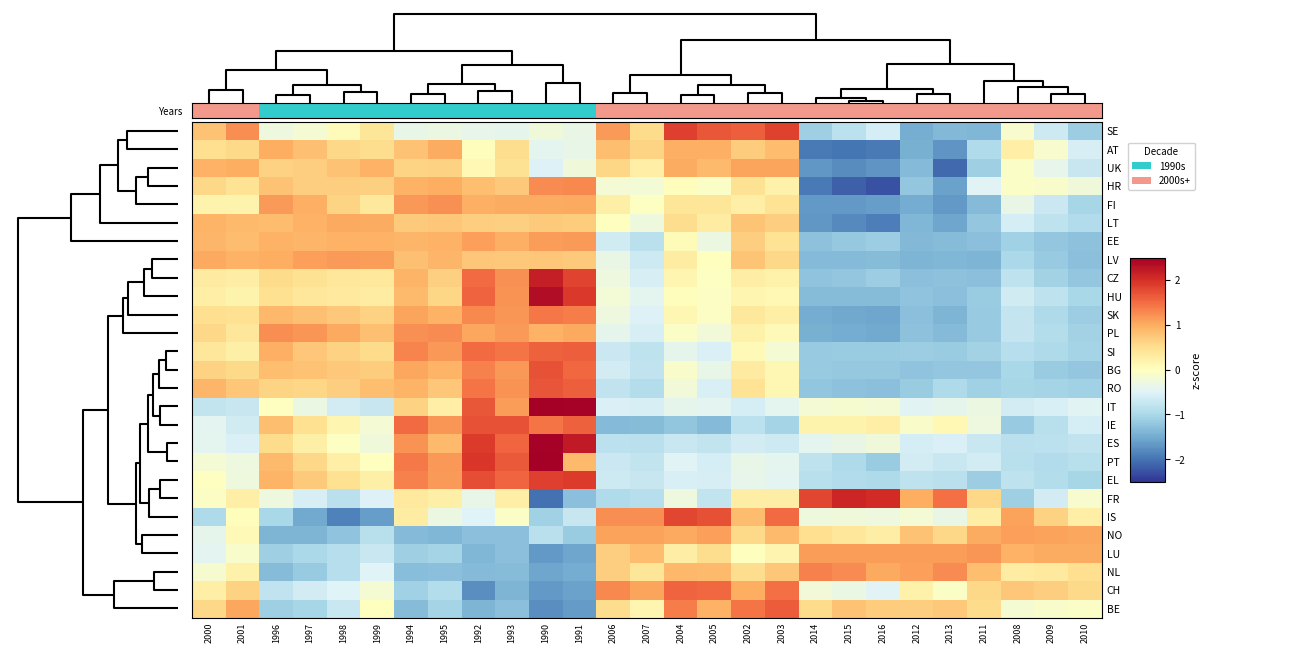

Reading left to right, list all the values displayed in this chart.

SE: 2000=0.8	2001=1.2	1996=-0.3	1997=-0.2	1998=0.1	1999=0.4	1994=-0.4	1995=-0.3	1992=-0.4	1993=-0.4	1990=-0.3	1991=-0.3	2006=1.2	2007=0.5	2004=1.9	2005=1.7	2002=1.6	2003=1.9	2014=-1.1	2015=-0.8	2016=-0.6	2012=-1.5	2013=-1.4	2011=-1.4	2008=-0.1	2009=-0.7	2010=-1.1
AT: 2000=0.5	2001=0.6	1996=1.0	1997=0.8	1998=0.6	1999=0.5	1994=0.8	1995=1.0	1992=0.0	1993=0.5	1990=-0.4	1991=-0.4	2006=0.8	2007=0.6	2004=1.0	2005=1.0	2002=0.7	2003=0.8	2014=-1.9	2015=-2.0	2016=-1.9	2012=-1.5	2013=-1.7	2011=-1.0	2008=0.3	2009=-0.1	2010=-0.6
UK: 2000=1.0	2001=1.0	1996=0.6	1997=0.7	1998=0.8	1999=0.9	1994=0.6	1995=0.6	1992=0.1	1993=0.5	1990=-0.5	1991=-0.3	2006=0.6	2007=0.3	2004=1.0	2005=0.9	2002=1.1	2003=1.1	2014=-1.7	2015=-1.8	2016=-1.7	2012=-1.3	2013=-2.1	2011=-1.1	2008=-0.1	2009=-0.4	2010=-0.7
HR: 2000=0.6	2001=0.4	1996=0.8	1997=0.7	1998=0.7	1999=0.7	1994=0.9	1995=1.0	1992=0.8	1993=0.7	1990=1.3	1991=1.3	2006=-0.2	2007=-0.2	2004=0.0	2005=-0.1	2002=0.5	2003=0.2	2014=-1.9	2015=-2.2	2016=-2.3	2012=-1.2	2013=-1.6	2011=-0.5	2008=-0.1	2009=-0.1	2010=-0.3
FI: 2000=0.2	2001=0.2	1996=1.1	1997=1.0	1998=0.6	1999=0.4	1994=1.2	1995=1.2	1992=1.0	1993=1.0	1990=1.0	1991=1.0	2006=0.2	2007=-0.0	2004=0.4	2005=0.4	2002=0.3	2003=0.4	2014=-1.7	2015=-1.7	2016=-1.6	2012=-1.5	2013=-1.7	2011=-1.3	2008=-0.3	2009=-0.7	2010=-1.0
LT: 2000=0.9	2001=0.9	1996=0.8	1997=1.0	1998=1.0	1999=1.0	1994=0.7	1995=0.8	1992=0.7	1993=0.7	1990=0.7	1991=0.7	2006=0.0	2007=-0.3	2004=0.5	2005=0.3	2002=0.8	2003=0.7	2014=-1.7	2015=-1.8	2016=-1.9	2012=-1.4	2013=-1.5	2011=-1.2	2008=-0.6	2009=-0.8	2010=-0.9
EE: 2000=0.9	2001=0.8	1996=0.9	1997=0.9	1998=0.9	1999=0.9	1994=0.9	1995=0.9	1992=1.1	1993=1.0	1990=1.1	1991=1.1	2006=-0.6	2007=-0.9	2004=0.1	2005=-0.3	2002=0.7	2003=0.4	2014=-1.3	2015=-1.2	2016=-1.1	2012=-1.4	2013=-1.3	2011=-1.3	2008=-1.1	2009=-1.2	2010=-1.3
LV: 2000=1.0	2001=0.9	1996=1.0	1997=1.1	1998=1.1	1999=1.1	1994=0.8	1995=0.9	1992=0.8	1993=0.7	1990=0.7	1991=0.7	2006=-0.3	2007=-0.7	2004=0.3	2005=0.0	2002=0.8	2003=0.6	2014=-1.3	2015=-1.3	2016=-1.3	2012=-1.4	2013=-1.4	2011=-1.4	2008=-1.0	2009=-1.2	2010=-1.3
CZ: 2000=0.3	2001=0.3	1996=0.5	1997=0.5	1998=0.4	1999=0.4	1994=0.9	1995=0.7	1992=1.5	1993=1.2	1990=2.2	1991=1.8	2006=-0.3	2007=-0.6	2004=0.1	2005=-0.0	2002=0.3	2003=0.2	2014=-1.2	2015=-1.2	2016=-1.1	2012=-1.3	2013=-1.3	2011=-1.3	2008=-0.8	2009=-1.1	2010=-1.2
HU: 2000=0.3	2001=0.2	1996=0.5	1997=0.4	1998=0.3	1999=0.3	1994=0.9	1995=0.6	1992=1.6	1993=1.2	1990=2.4	1991=1.9	2006=-0.2	2007=-0.4	2004=0.0	2005=-0.1	2002=0.2	2003=0.1	2014=-1.3	2015=-1.3	2016=-1.3	2012=-1.2	2013=-1.3	2011=-1.1	2008=-0.6	2009=-0.8	2010=-1.0
SK: 2000=0.5	2001=0.5	1996=0.9	1997=0.8	1998=0.7	1999=0.6	1994=1.1	1995=0.9	1992=1.3	1993=1.2	1990=1.4	1991=1.4	2006=-0.3	2007=-0.5	2004=0.1	2005=-0.0	2002=0.4	2003=0.3	2014=-1.5	2015=-1.5	2016=-1.6	2012=-1.3	2013=-1.4	2011=-1.2	2008=-0.7	2009=-1.0	2010=-1.1
PL: 2000=0.6	2001=0.4	1996=1.2	1997=1.2	1998=1.0	1999=0.8	1994=1.2	1995=1.3	1992=1.0	1993=1.1	1990=0.9	1991=1.0	2006=-0.4	2007=-0.6	2004=-0.1	2005=-0.2	2002=0.2	2003=0.1	2014=-1.4	2015=-1.5	2016=-1.5	2012=-1.3	2013=-1.3	2011=-1.2	2008=-0.8	2009=-0.9	2010=-1.1
SI: 2000=0.4	2001=0.2	1996=1.0	1997=0.8	1998=0.6	1999=0.5	1994=1.3	1995=1.2	1992=1.5	1993=1.4	1990=1.6	1991=1.6	2006=-0.7	2007=-0.8	2004=-0.4	2005=-0.5	2002=0.1	2003=-0.2	2014=-1.2	2015=-1.1	2016=-1.1	2012=-1.1	2013=-1.1	2011=-1.1	2008=-0.9	2009=-1.0	2010=-1.0
BG: 2000=0.6	2001=0.6	1996=0.8	1997=0.8	1998=0.7	1999=0.7	1994=1.0	1995=0.9	1992=1.3	1993=1.2	1990=1.7	1991=1.5	2006=-0.6	2007=-0.8	2004=-0.1	2005=-0.4	2002=0.3	2003=0.1	2014=-1.2	2015=-1.2	2016=-1.2	2012=-1.2	2013=-1.2	2011=-1.2	2008=-1.0	2009=-1.1	2010=-1.2
RO: 2000=0.9	2001=0.8	1996=0.6	1997=0.6	1998=0.7	1999=0.8	1994=0.9	1995=0.8	1992=1.4	1993=1.2	1990=1.7	1991=1.6	2006=-0.8	2007=-0.9	2004=-0.2	2005=-0.6	2002=0.4	2003=0.1	2014=-1.2	2015=-1.3	2016=-1.3	2012=-1.1	2013=-1.0	2011=-1.1	2008=-1.0	2009=-1.0	2010=-1.1
IT: 2000=-0.8	2001=-0.7	1996=-0.0	1997=-0.3	1998=-0.6	1999=-0.7	1994=0.6	1995=0.3	1992=1.7	1993=1.1	1990=3.4	1991=2.5	2006=-0.5	2007=-0.6	2004=-0.4	2005=-0.4	2002=-0.6	2003=-0.4	2014=-0.2	2015=-0.1	2016=-0.2	2012=-0.5	2013=-0.4	2011=-0.3	2008=-0.6	2009=-0.6	2010=-0.5
IE: 2000=-0.4	2001=-0.6	1996=0.8	1997=0.5	1998=0.1	1999=-0.2	1994=1.5	1995=1.2	1992=1.7	1993=1.7	1990=1.4	1991=1.6	2006=-1.3	2007=-1.3	2004=-1.2	2005=-1.3	2002=-0.8	2003=-1.0	2014=0.2	2015=0.2	2016=0.3	2012=-0.1	2013=0.1	2011=-0.3	2008=-1.2	2009=-0.9	2010=-0.6
ES: 2000=-0.4	2001=-0.5	1996=0.5	1997=0.2	1998=-0.0	1999=-0.2	1994=1.2	1995=0.9	1992=1.9	1993=1.6	1990=2.5	1991=2.2	2006=-0.8	2007=-0.9	2004=-0.7	2005=-0.8	2002=-0.6	2003=-0.7	2014=-0.4	2015=-0.3	2016=-0.3	2012=-0.6	2013=-0.5	2011=-0.7	2008=-0.8	2009=-0.8	2010=-0.8
PT: 2000=-0.2	2001=-0.3	1996=0.9	1997=0.6	1998=0.3	1999=0.0	1994=1.4	1995=1.2	1992=1.9	1993=1.6	1990=2.6	1991=0.9	2006=-0.7	2007=-0.8	2004=-0.5	2005=-0.6	2002=-0.4	2003=-0.4	2014=-0.8	2015=-1.0	2016=-1.1	2012=-0.6	2013=-0.7	2011=-0.6	2008=-0.9	2009=-0.9	2010=-0.9
EL: 2000=-0.0	2001=-0.3	1996=0.9	1997=0.7	1998=0.5	1999=0.2	1994=1.3	1995=1.1	1992=1.7	1993=1.5	1990=1.9	1991=1.9	2006=-0.7	2007=-0.7	2004=-0.6	2005=-0.6	2002=-0.4	2003=-0.4	2014=-0.9	2015=-0.9	2016=-1.0	2012=-0.8	2013=-0.8	2011=-1.1	2008=-0.8	2009=-0.9	2010=-1.0
FR: 2000=-0.0	2001=0.3	1996=-0.3	1997=-0.6	1998=-0.8	1999=-0.5	1994=0.3	1995=0.3	1992=-0.4	1993=0.3	1990=-2.0	1991=-1.3	2006=-0.9	2007=-0.9	2004=-0.3	2005=-0.8	2002=0.3	2003=0.3	2014=1.8	2015=2.1	2016=2.0	2012=1.0	2013=1.5	2011=0.6	2008=-1.1	2009=-0.6	2010=-0.1
IS: 2000=-1.0	2001=0.0	1996=-1.0	1997=-1.5	1998=-1.9	1999=-1.6	1994=0.3	1995=-0.3	1992=-0.5	1993=-0.1	1990=-1.1	1991=-0.7	2006=1.2	2007=1.2	2004=1.8	2005=1.7	2002=0.9	2003=1.5	2014=-0.3	2015=-0.2	2016=-0.3	2012=-0.2	2013=-0.3	2011=0.3	2008=1.1	2009=0.6	2010=0.3
NO: 2000=-0.4	2001=0.1	1996=-1.4	1997=-1.4	1998=-1.2	1999=-0.9	1994=-1.3	1995=-1.4	1992=-1.3	1993=-1.3	1990=-0.8	1991=-1.1	2006=1.1	2007=1.1	2004=1.0	2005=1.1	2002=0.6	2003=0.9	2014=0.5	2015=0.4	2016=0.3	2012=0.8	2013=0.6	2011=1.0	2008=1.1	2009=1.1	2010=1.1
LU: 2000=-0.4	2001=-0.1	1996=-1.1	1997=-1.0	1998=-0.9	1999=-0.7	1994=-1.1	1995=-1.1	1992=-1.4	1993=-1.3	1990=-1.7	1991=-1.6	2006=0.7	2007=0.8	2004=0.3	2005=0.5	2002=0.0	2003=0.2	2014=1.1	2015=1.1	2016=1.1	2012=1.1	2013=1.1	2011=1.2	2008=1.0	2009=1.0	2010=1.0
NL: 2000=-0.2	2001=0.2	1996=-1.3	1997=-1.2	1998=-0.9	1999=-0.5	1994=-1.3	1995=-1.3	1992=-1.3	1993=-1.3	1990=-1.5	1991=-1.5	2006=0.7	2007=0.4	2004=0.9	2005=0.9	2002=0.5	2003=0.8	2014=1.3	2015=1.3	2016=1.0	2012=1.1	2013=1.3	2011=0.8	2008=0.3	2009=0.4	2010=0.5
CH: 2000=0.3	2001=0.6	1996=-0.8	1997=-0.6	1998=-0.5	1999=-0.2	1994=-1.1	1995=-0.9	1992=-1.8	1993=-1.4	1990=-1.7	1991=-1.6	2006=1.3	2007=1.1	2004=1.6	2005=1.5	2002=1.0	2003=1.5	2014=-0.2	2015=-0.3	2016=-0.5	2012=0.2	2013=-0.1	2011=0.6	2008=0.8	2009=0.7	2010=0.6
BE: 2000=0.6	2001=1.0	1996=-1.1	1997=-1.0	1998=-0.7	1999=0.0	1994=-1.3	1995=-1.0	1992=-1.4	1993=-1.3	1990=-1.8	1991=-1.7	2006=0.5	2007=0.2	2004=1.4	2005=1.0	2002=1.4	2003=1.6	2014=0.5	2015=0.8	2016=0.7	2012=0.7	2013=0.7	2011=0.5	2008=-0.2	2009=-0.1	2010=-0.1